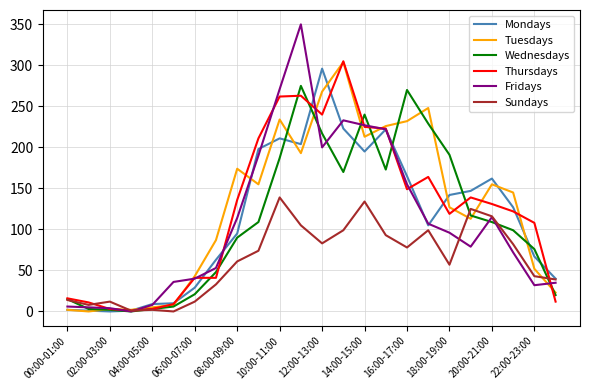

What is the difference between the second highest and second lowest values in the Thursdays series?

260